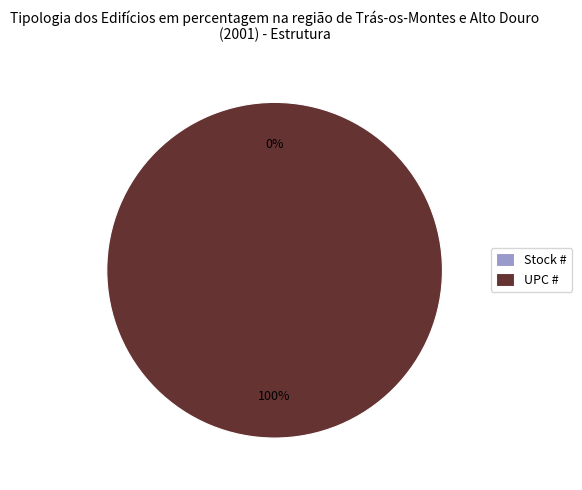

Rank the categories by value from highest to lowest.

UPC #, Stock #